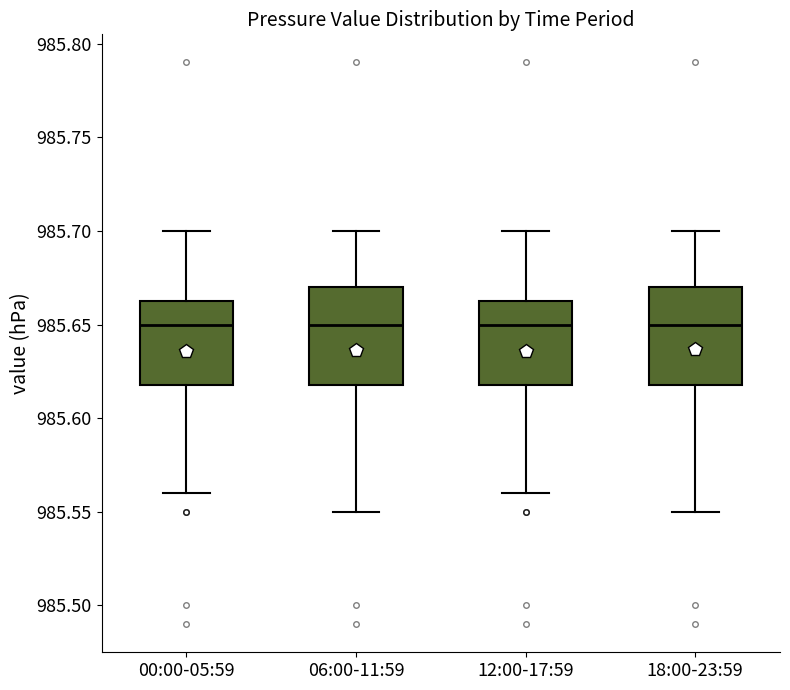

Where does the lower whisker of the box for 00:00-05:59 end on the y-axis? The values are not printed on the chart, so give them approximately, as read against the axis.

985.560